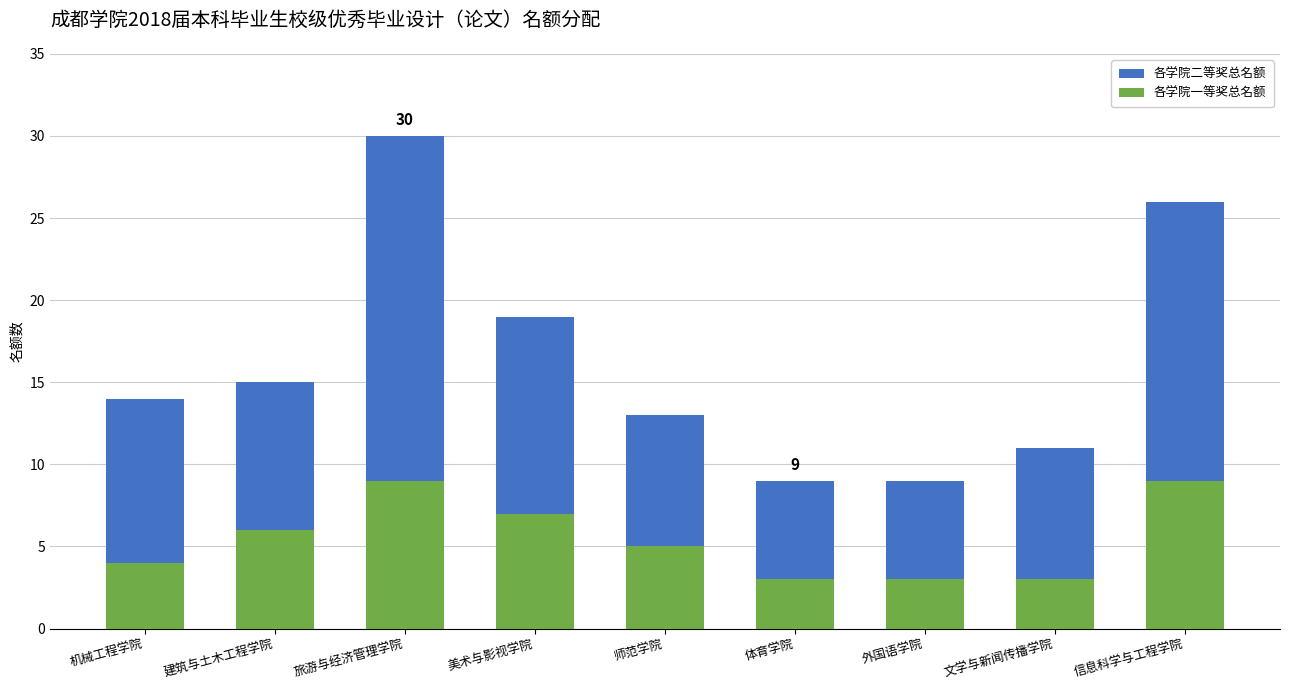

How many values in the 各学院二等奖总名额 series are below 14?

4